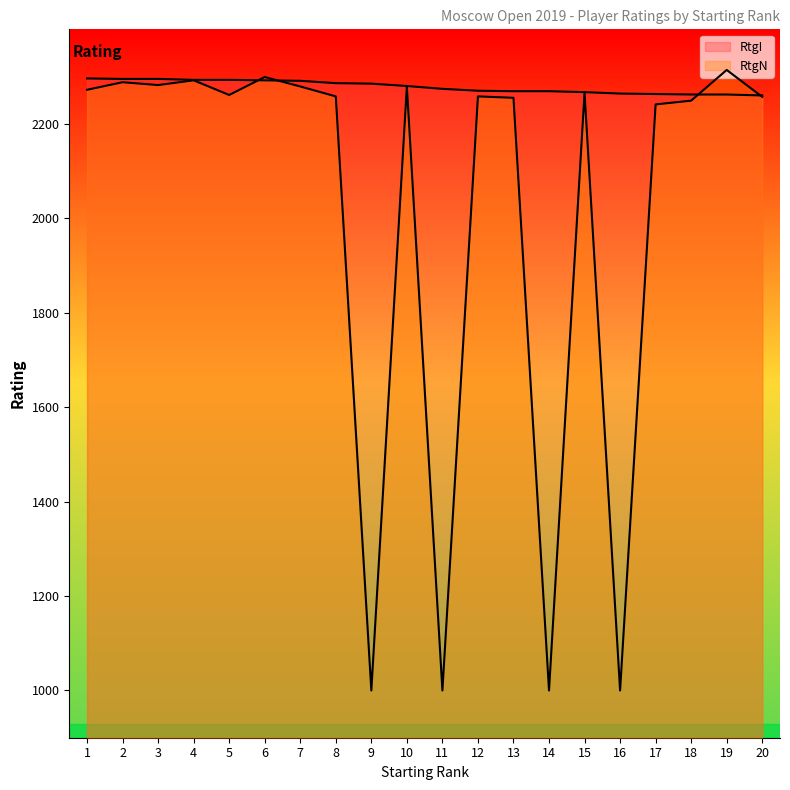

At which label does RtgN first exceed 2261?

1